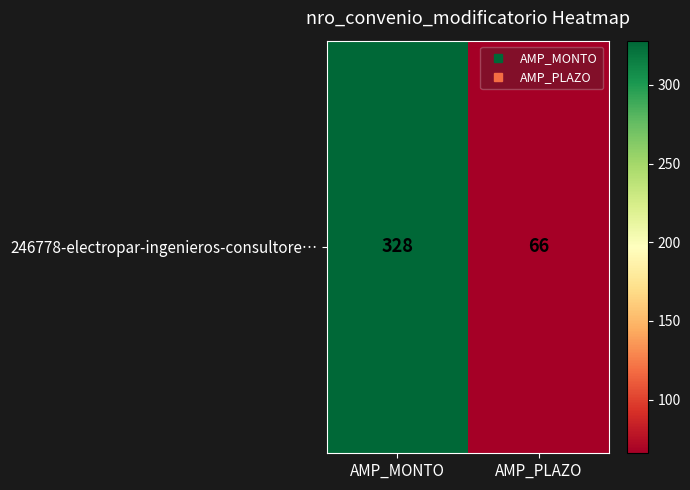

Which has a higher value, AMP_MONTO or AMP_PLAZO?

AMP_MONTO